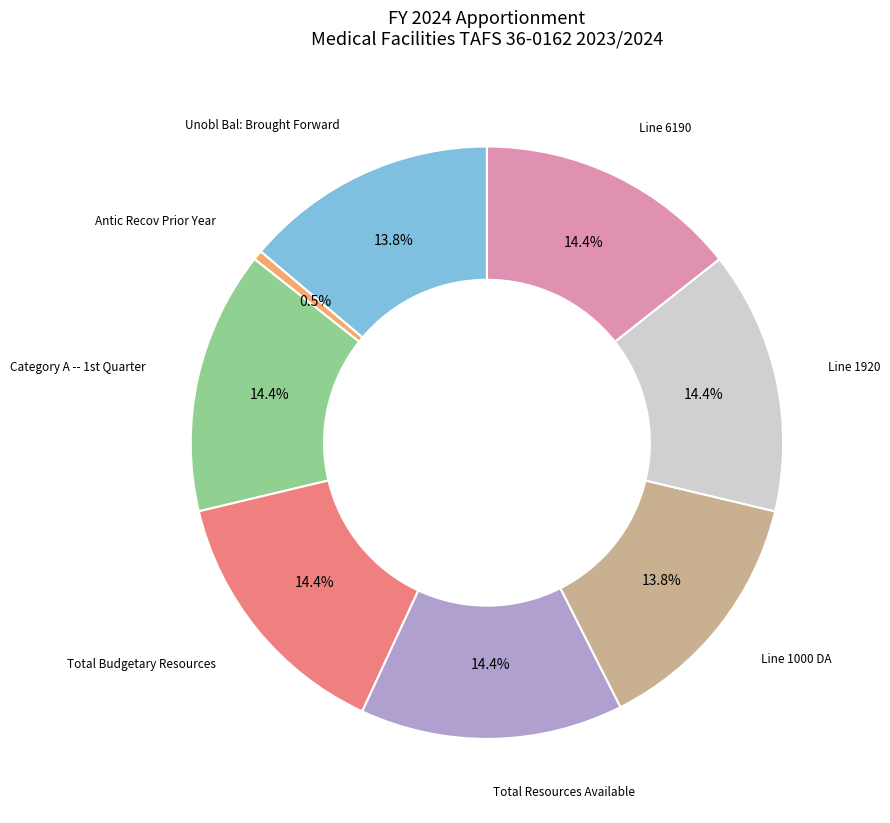

Is there any slice that represents more than half of the pie?

No